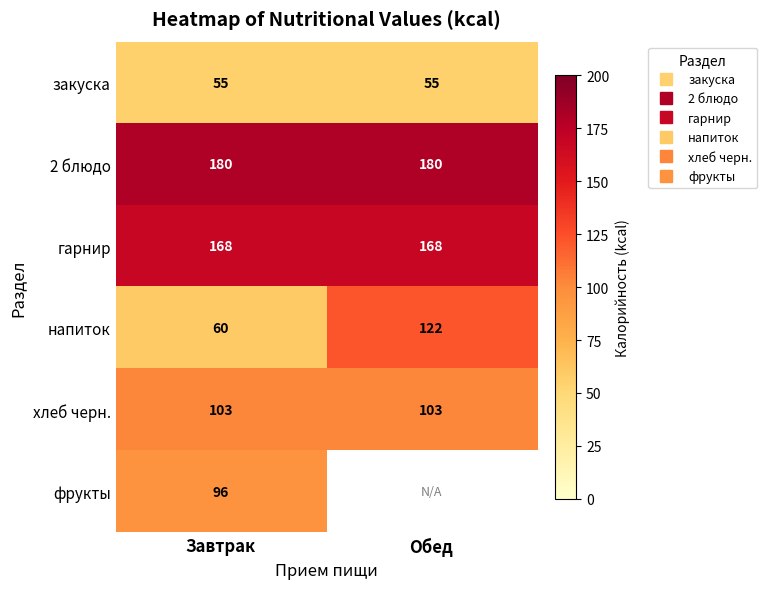

What is the sum of all закуска values?

110.0